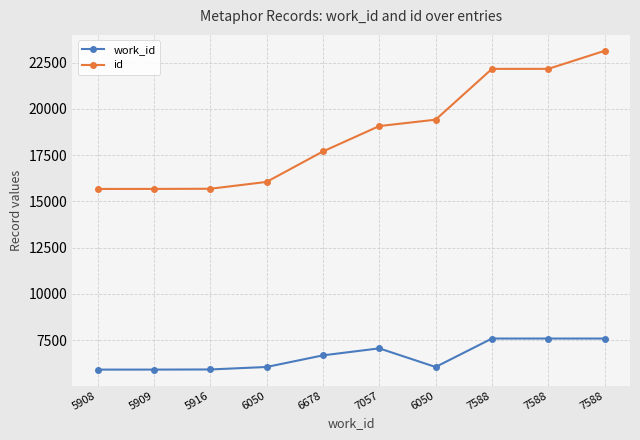

What are all the series names shown in the legend?

work_id, id